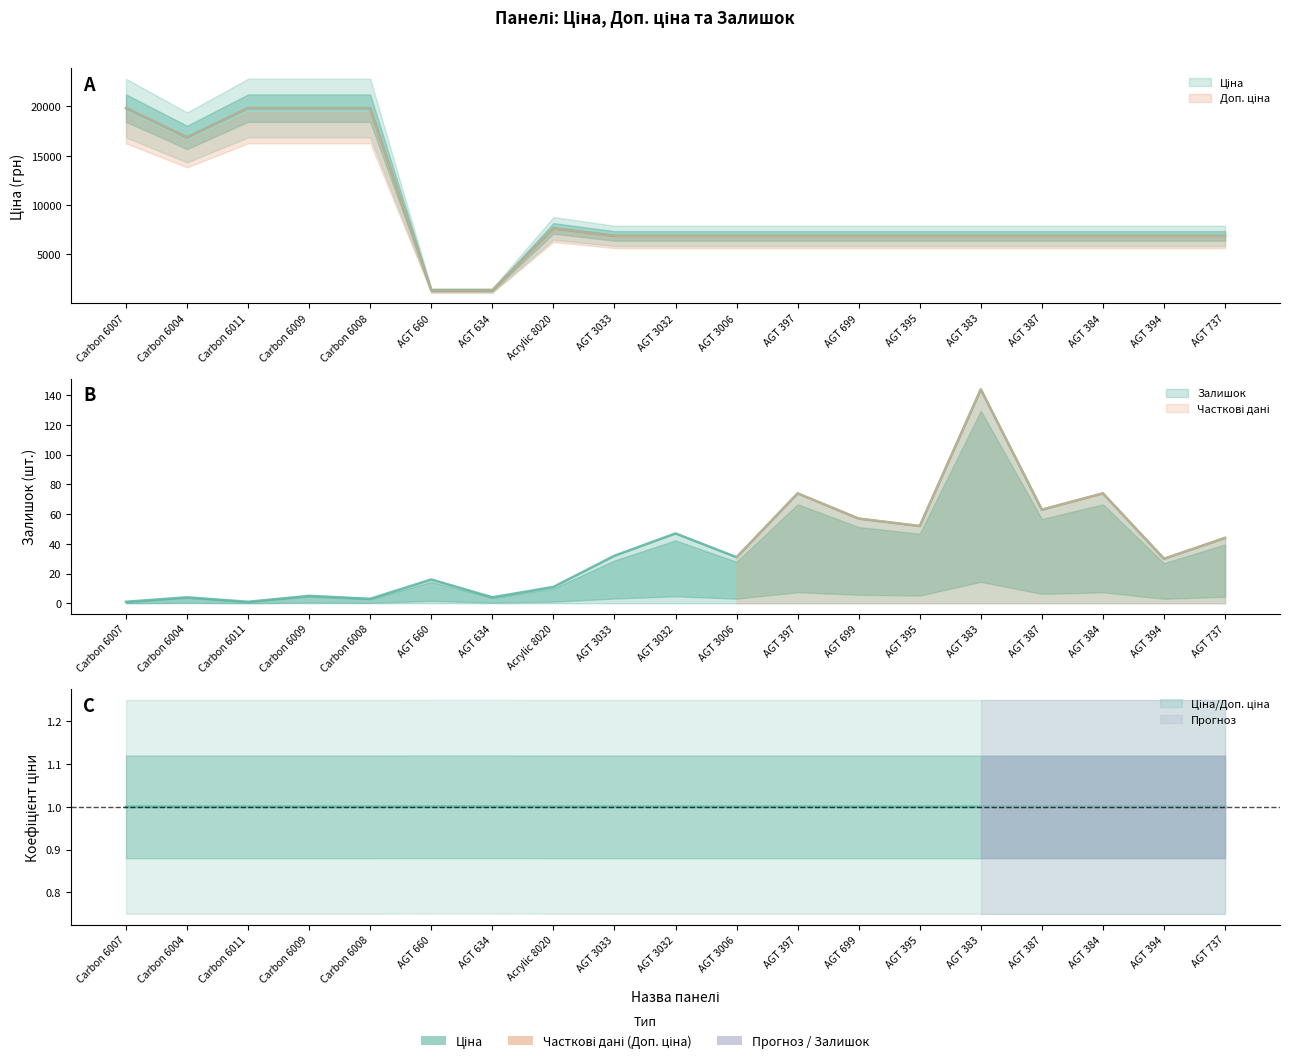

The Ціна series shows 1891.4 at AGT 634. True or false?

False